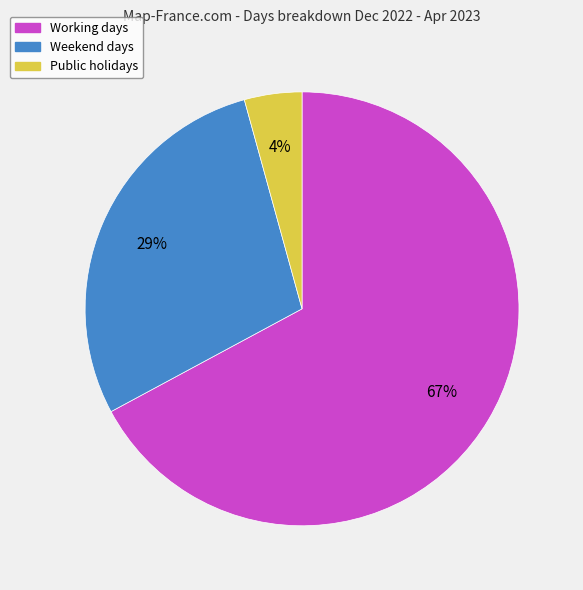

Does any single category account for the majority?

Yes